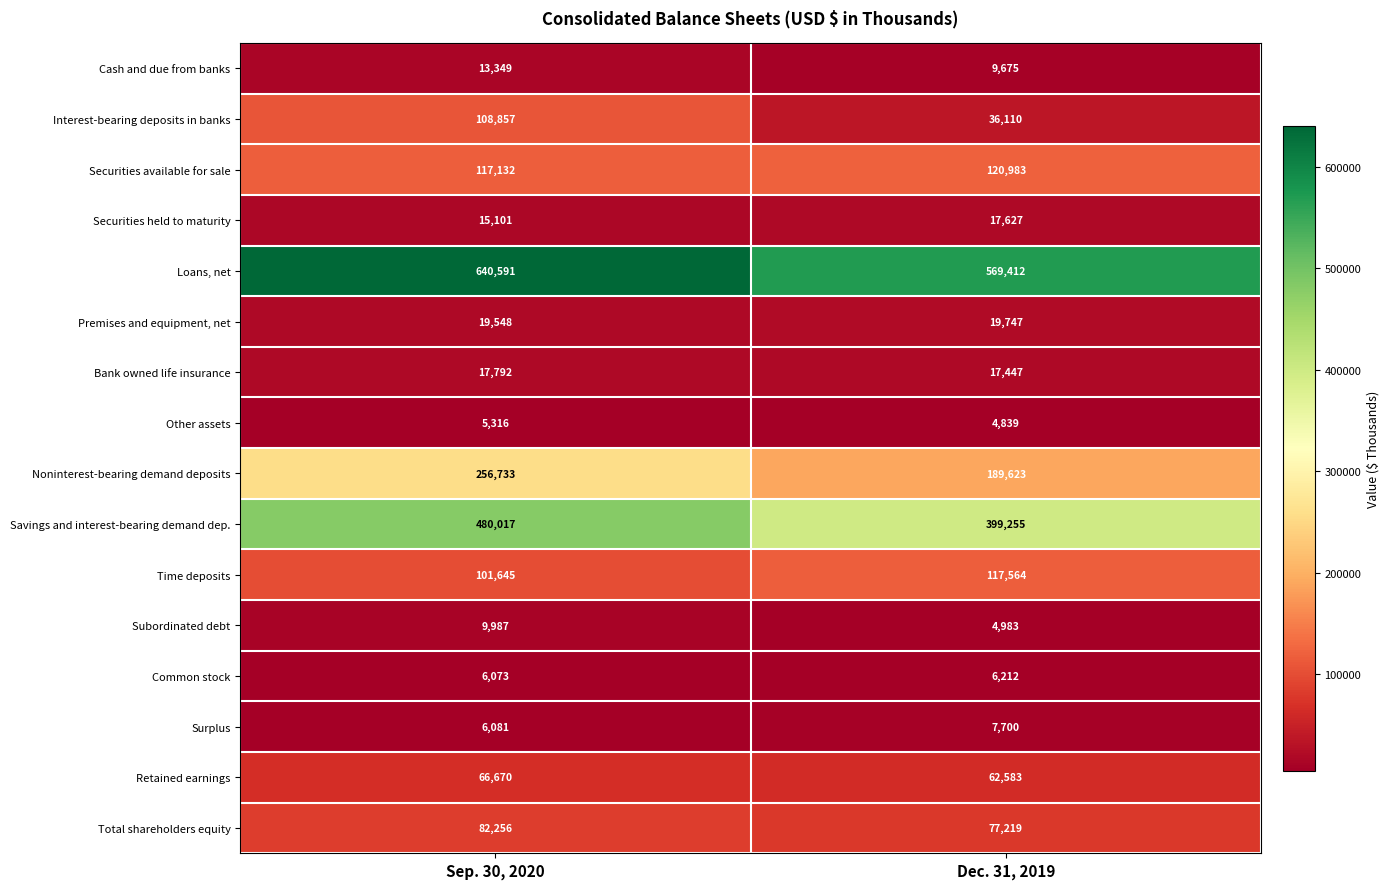

Which series changed the most between Sep. 30, 2020 and Dec. 31, 2019?

Savings and interest-bearing demand dep.